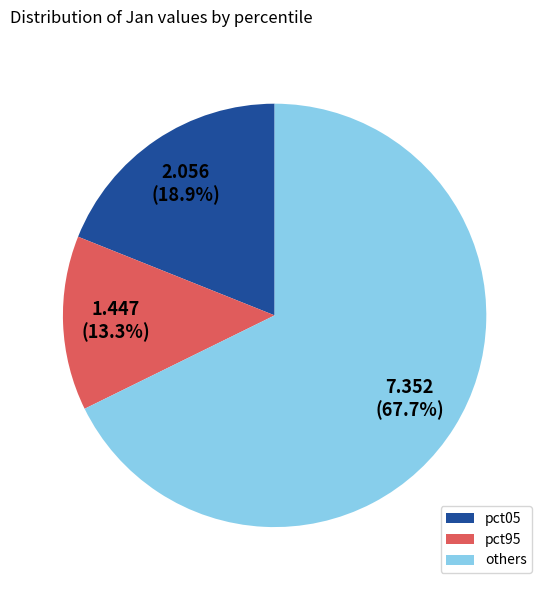

What percentage do others and pct95 together represent?

81.1%